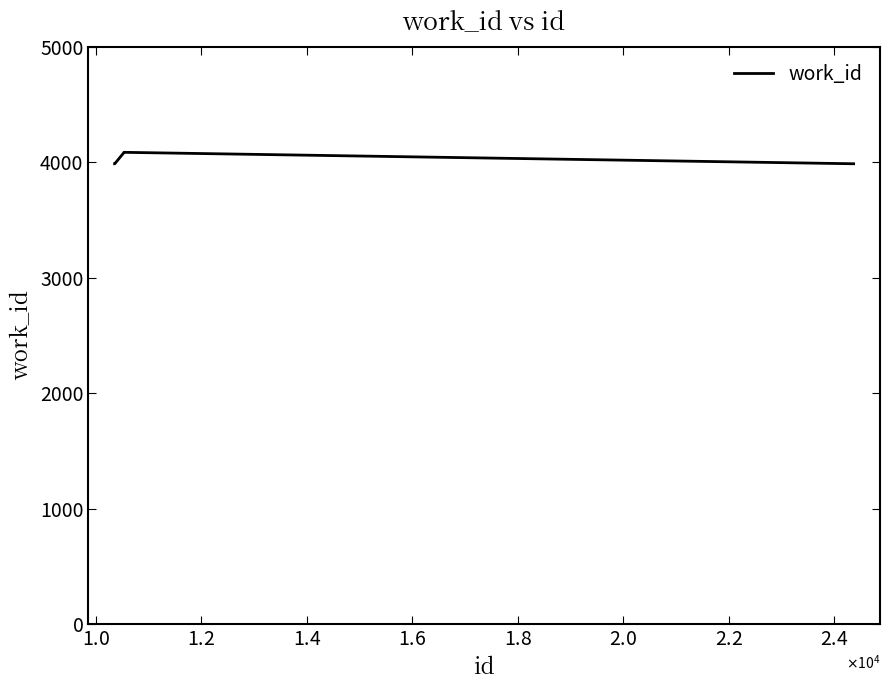

True or false: the data has more than 2 interior local peaks.

False